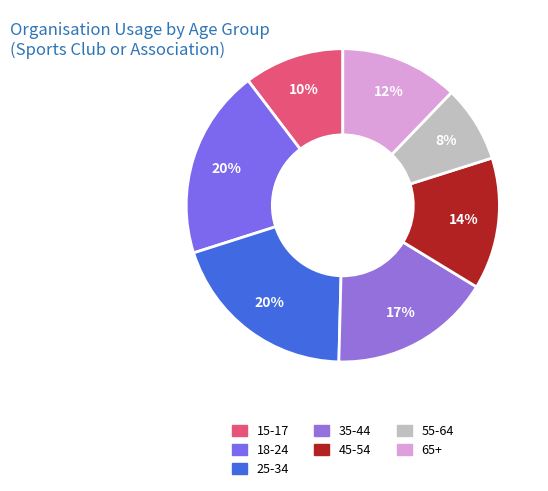

To the nearest percent, what is the difference between the largest and smallest slice percentages?

12%